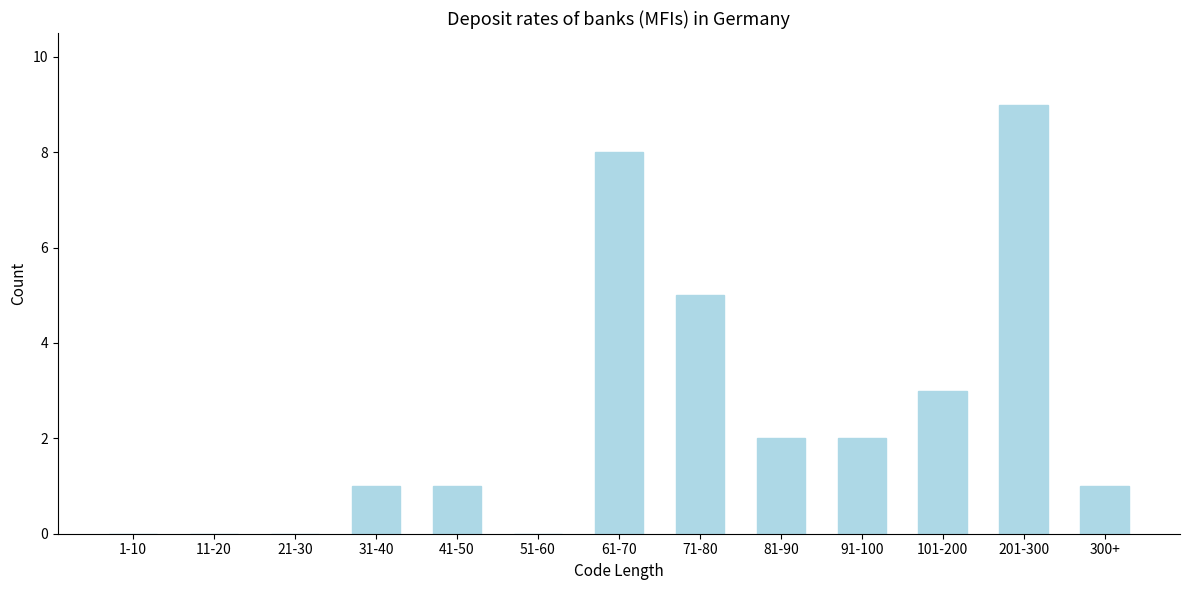

Reading left to right, what are all the values shown in this chart?

1-10=0	11-20=0	21-30=0	31-40=1	41-50=1	51-60=0	61-70=8	71-80=5	81-90=2	91-100=2	101-200=3	201-300=9	300+=1